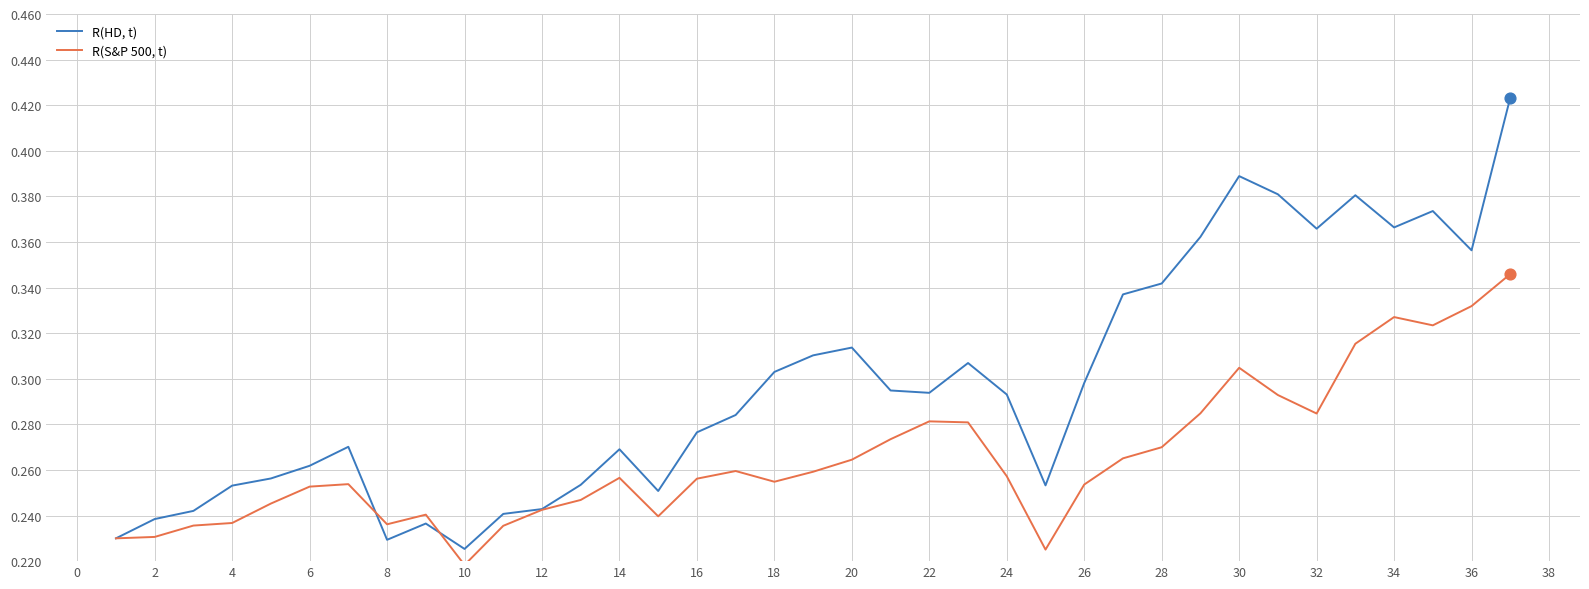

Which series has the widest spread of values?

R(HD, t)